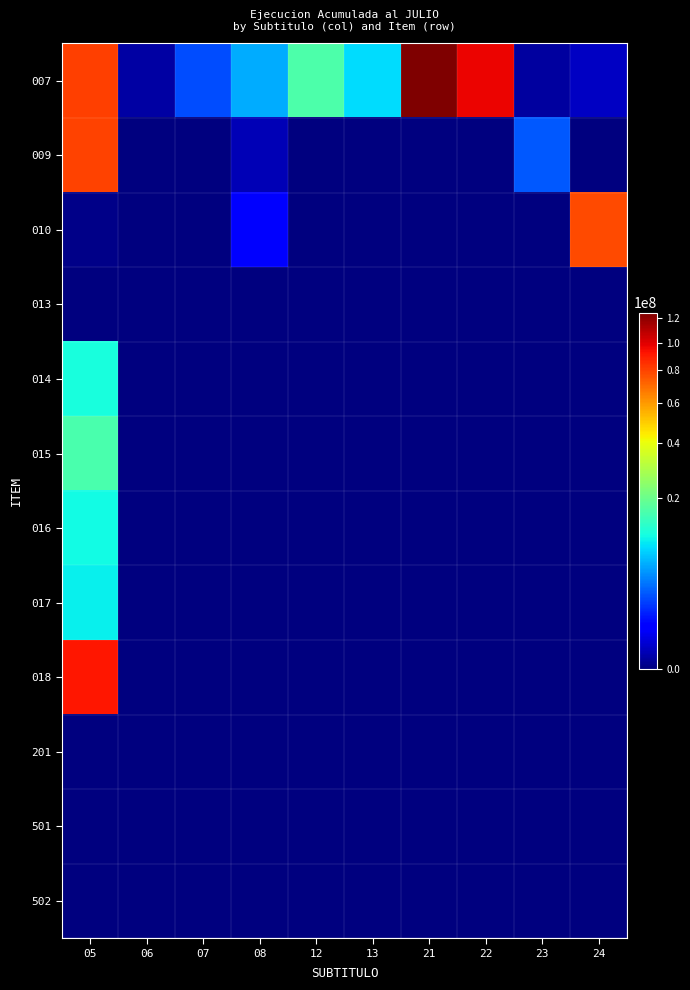

Between 08 and 24, which series saw the biggest shift?

010